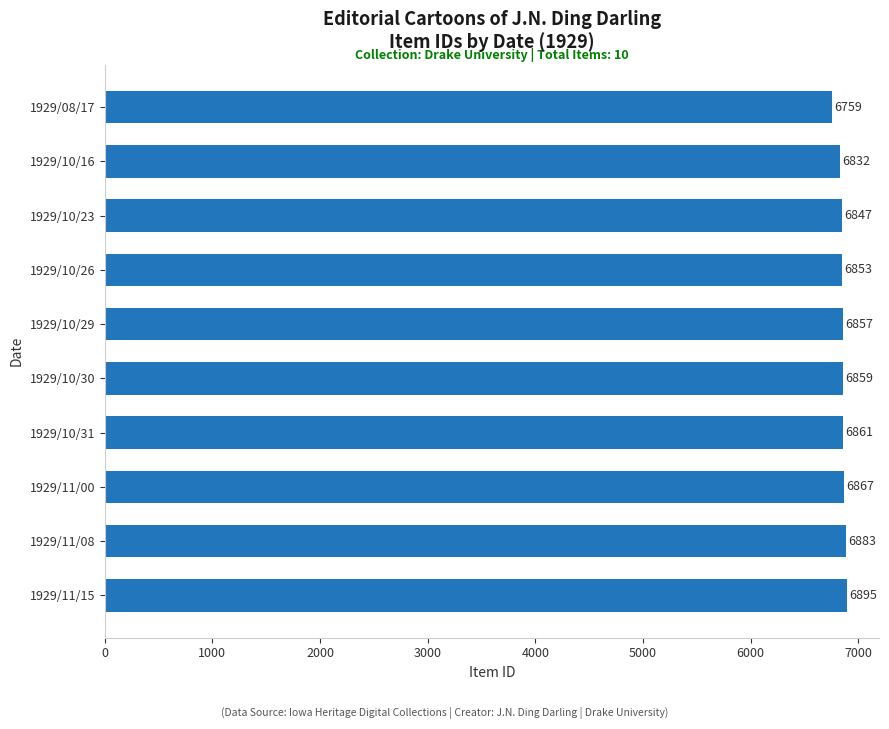

How many series are shown in this chart?

1